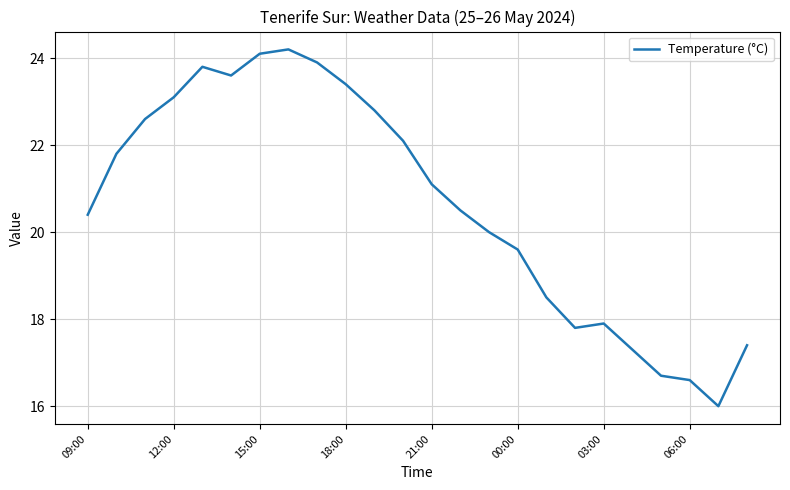

What is the difference between the maximum and minimum values?

8.2